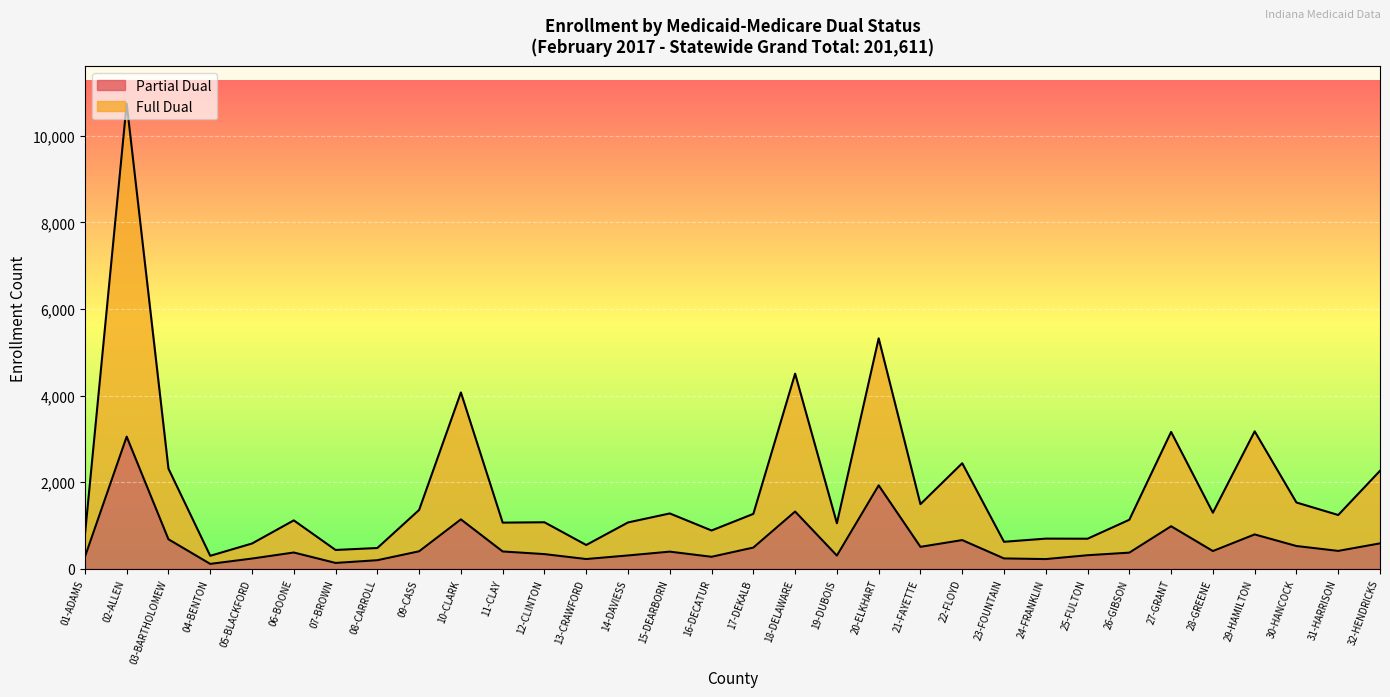

Reading right to left, extract all data points from this chart.

Partial Dual: 32-HENDRICKS=583	31-HARRISON=409	30-HANCOCK=522	29-HAMILTON=790	28-GREENE=406	27-GRANT=979	26-GIBSON=369	25-FULTON=309	24-FRANKLIN=220	23-FOUNTAIN=235	22-FLOYD=659	21-FAYETTE=503	20-ELKHART=1924	19-DUBOIS=301	18-DELAWARE=1319	17-DEKALB=486	16-DECATUR=273	15-DEARBORN=392	14-DAVIESS=304	13-CRAWFORD=221	12-CLINTON=335	11-CLAY=396	10-CLARK=1138	09-CASS=400	08-CARROLL=194	07-BROWN=131	06-BOONE=372	05-BLACKFORD=232	04-BENTON=109	03-BARTHOLOMEW=678	02-ALLEN=3050	01-ADAMS=270
Full Dual: 32-HENDRICKS=2261	31-HARRISON=1239	30-HANCOCK=1528	29-HAMILTON=3173	28-GREENE=1292	27-GRANT=3159	26-GIBSON=1129	25-FULTON=691	24-FRANKLIN=693	23-FOUNTAIN=620	22-FLOYD=2436	21-FAYETTE=1490	20-ELKHART=5322	19-DUBOIS=1049	18-DELAWARE=4506	17-DEKALB=1265	16-DECATUR=881	15-DEARBORN=1275	14-DAVIESS=1067	13-CRAWFORD=546	12-CLINTON=1071	11-CLAY=1063	10-CLARK=4072	09-CASS=1356	08-CARROLL=476	07-BROWN=431	06-BOONE=1115	05-BLACKFORD=580	04-BENTON=296	03-BARTHOLOMEW=2311	02-ALLEN=10750	01-ADAMS=773